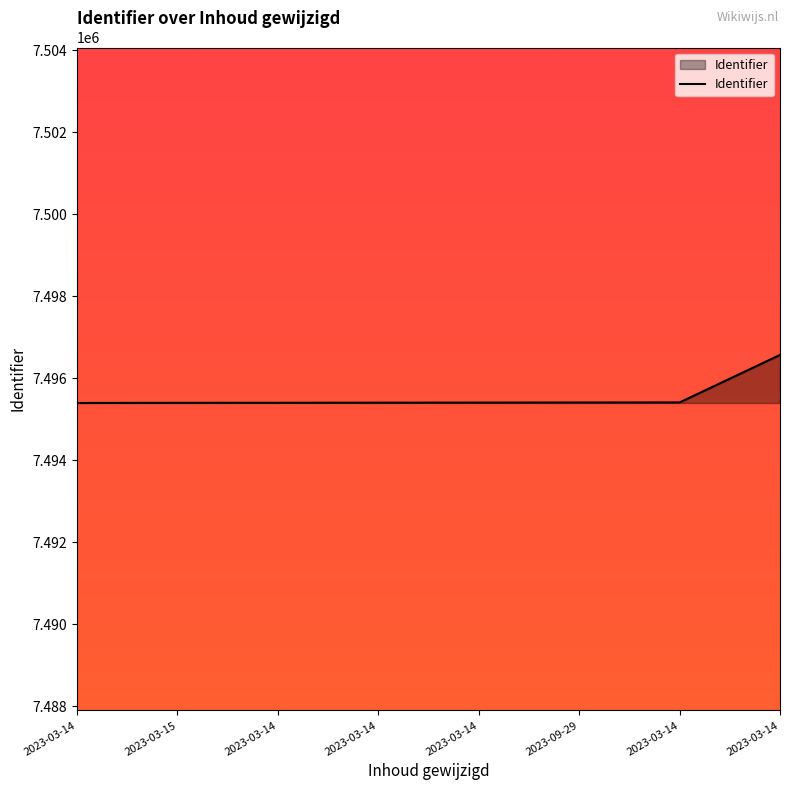

What is the label of the 1st point from the right?

2023-03-14